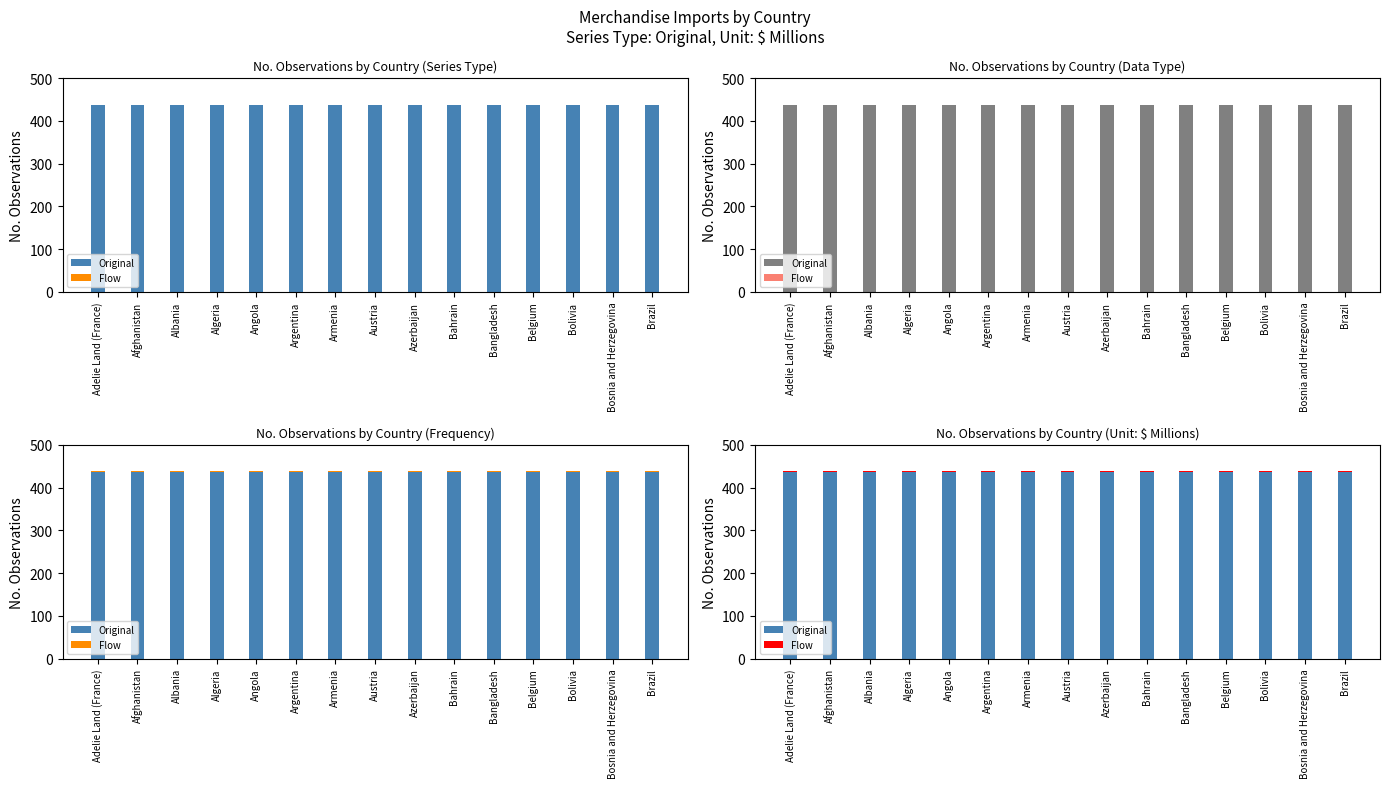

Which series changed the most between Azerbaijan and Brazil?

Original